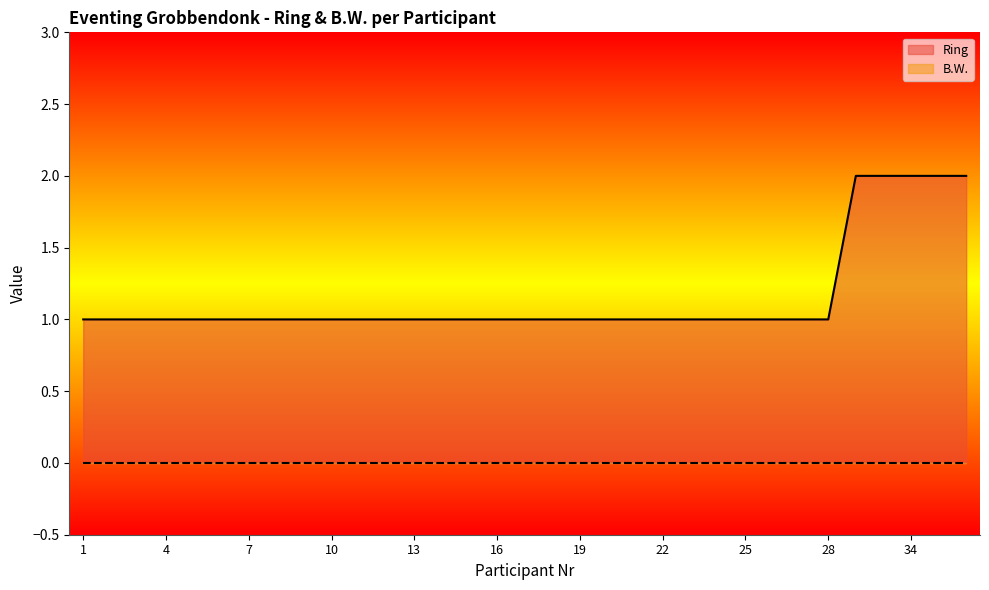

List the labels in order of value, largest first.

30, 32, 34, 36, 38, 1, 2, 3, 4, 5, 6, 7, 8, 9, 10, 11, 12, 13, 14, 15, 16, 17, 18, 19, 20, 21, 22, 23, 24, 25, 26, 27, 28